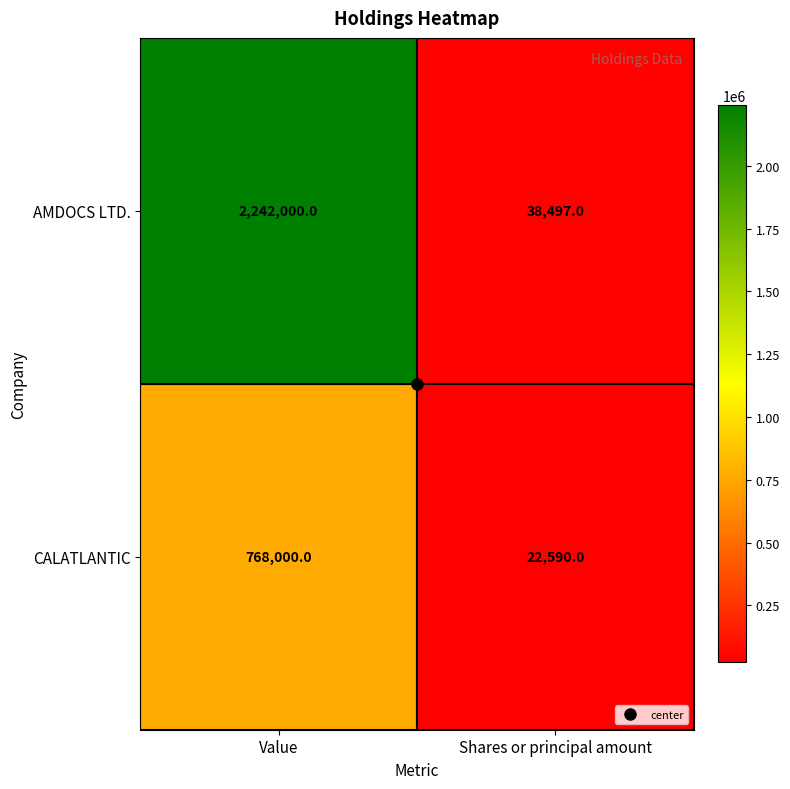

Which label corresponds to the largest value in the chart?

Value